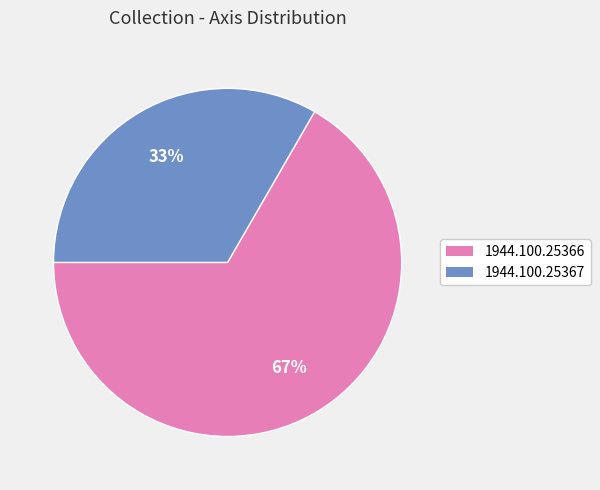

Combined, do 1944.100.25366 and 1944.100.25367 account for over 50%?

Yes